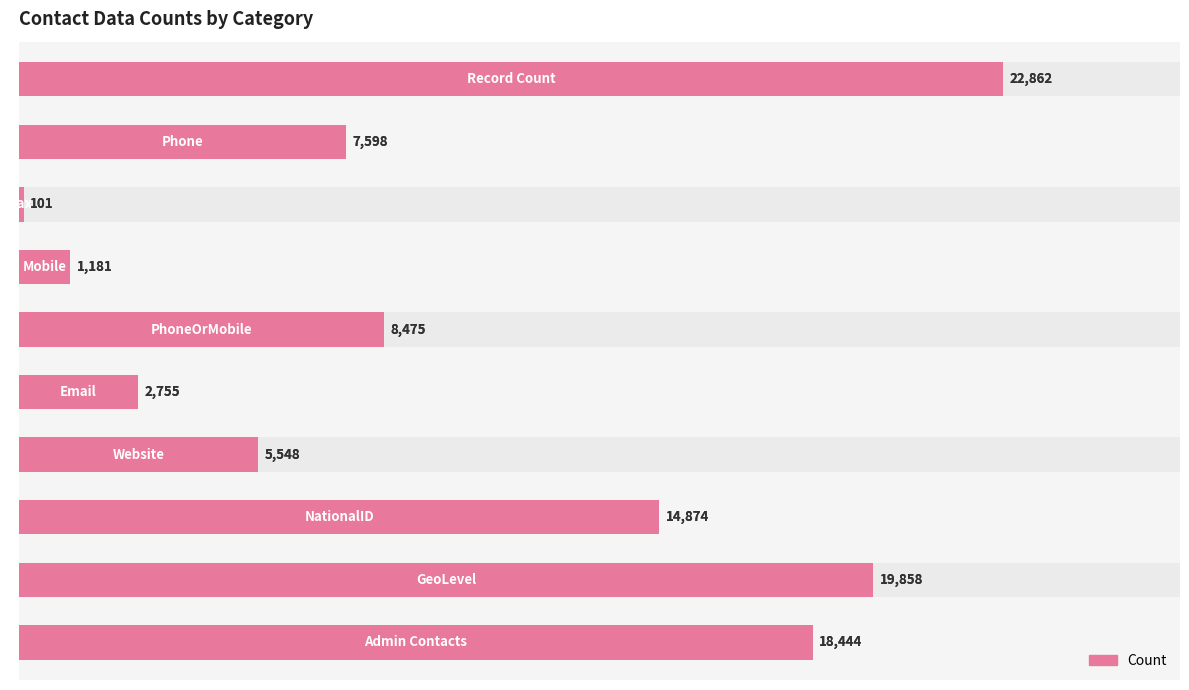

Are the bars grouped side by side (vs. stacked)?

No